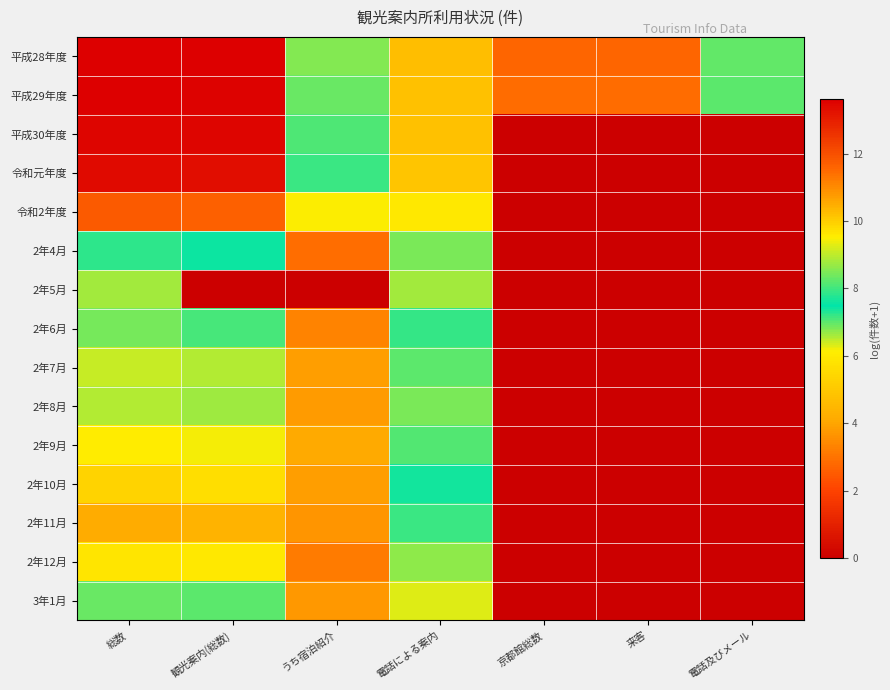

What is the greatest value displayed?

13.6